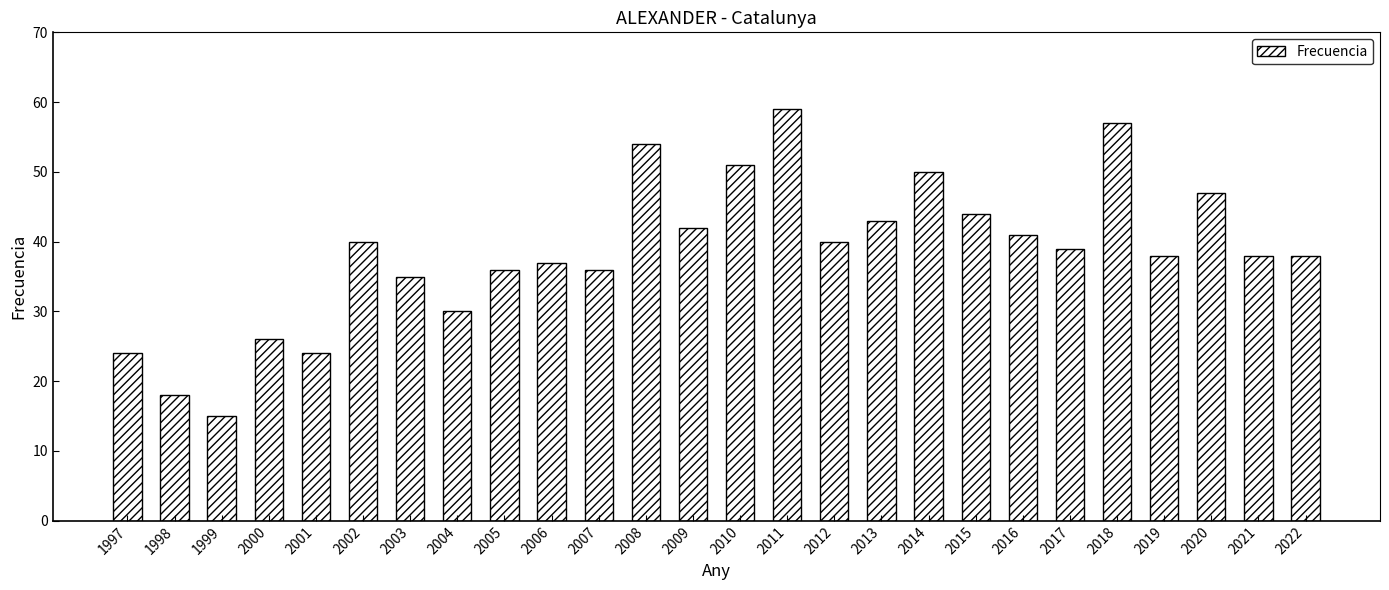

How many values are below 39?

13